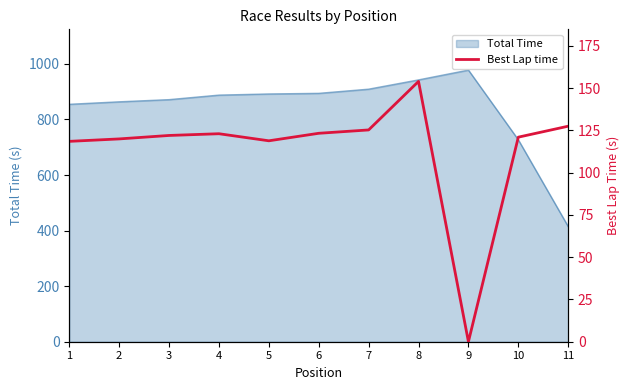

How many data points does each series have?

11